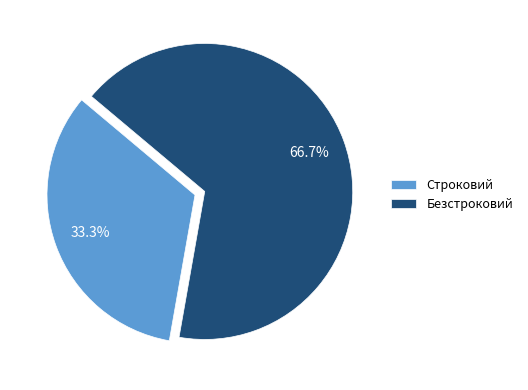

Count the number of slices in the pie.

2